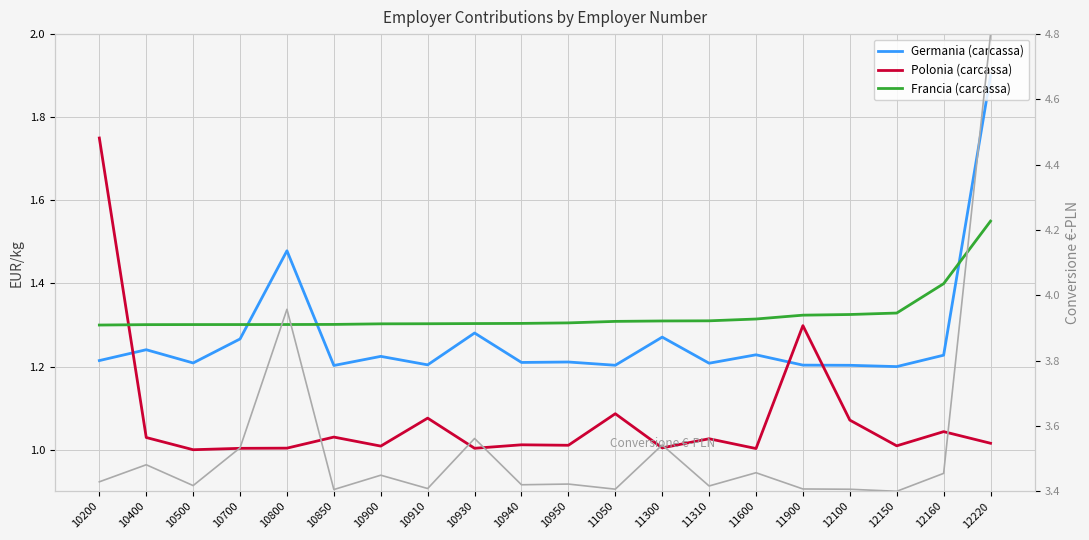

At 10950, list the series in order from largest to smallest.

Conversione €-PLN, Francia (carcassa), Germania (carcassa), Polonia (carcassa)